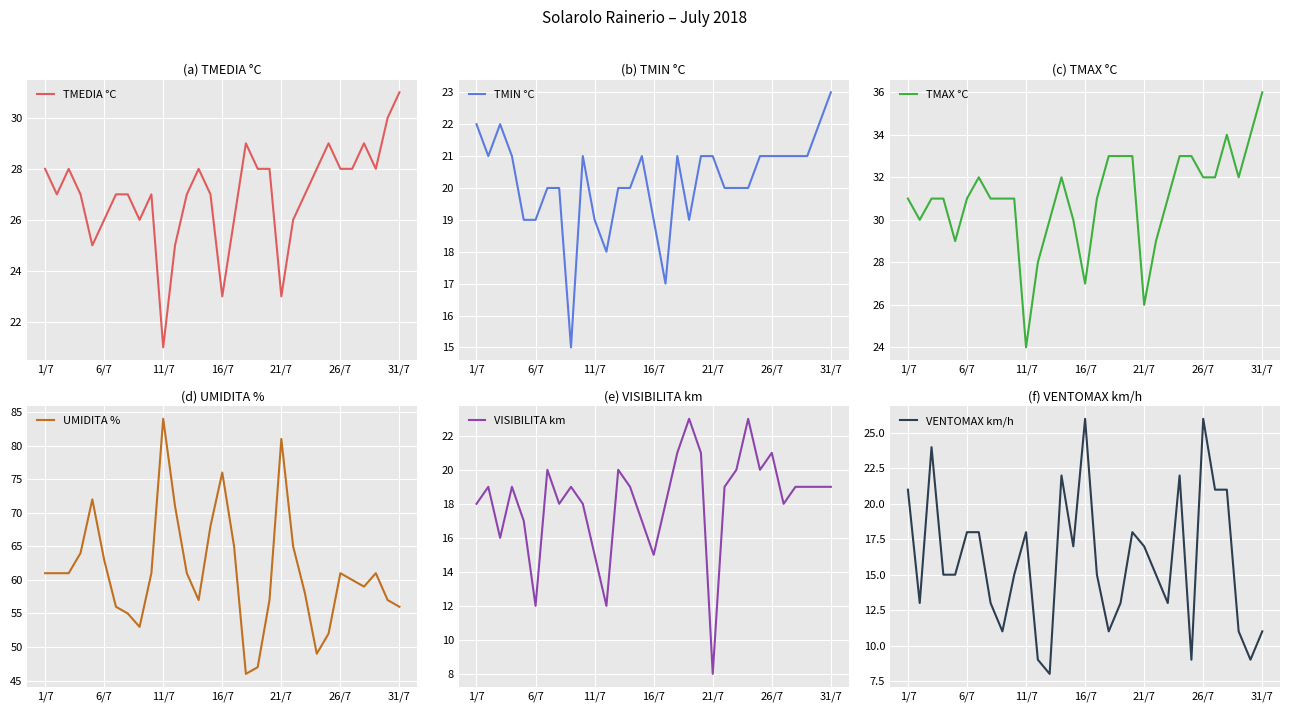

How many values in the VENTOMAX km/h series are below 15?

12